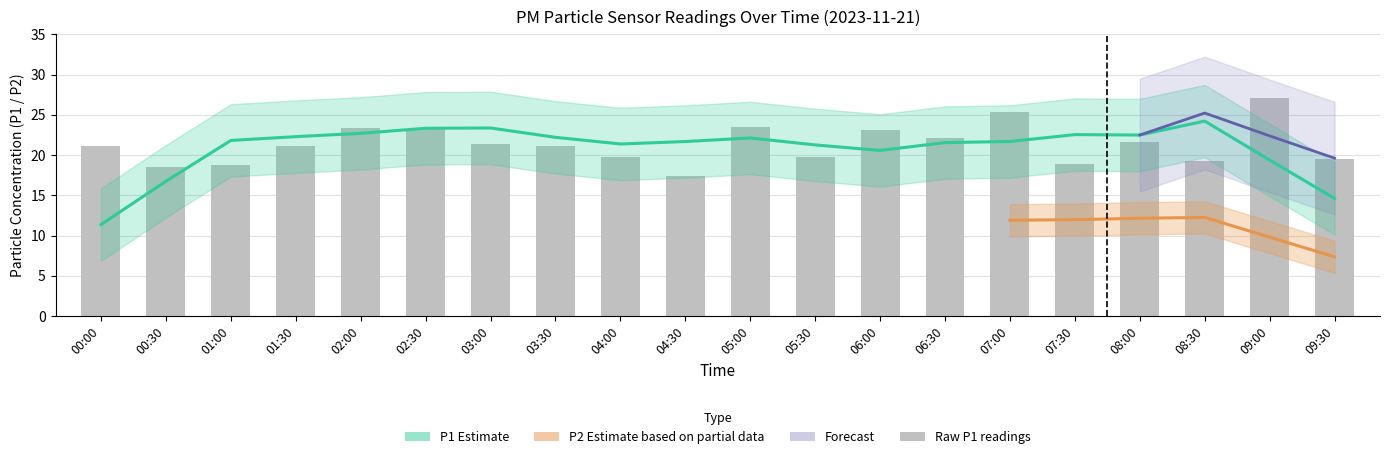

What is the average value of the P1 series?

22.2